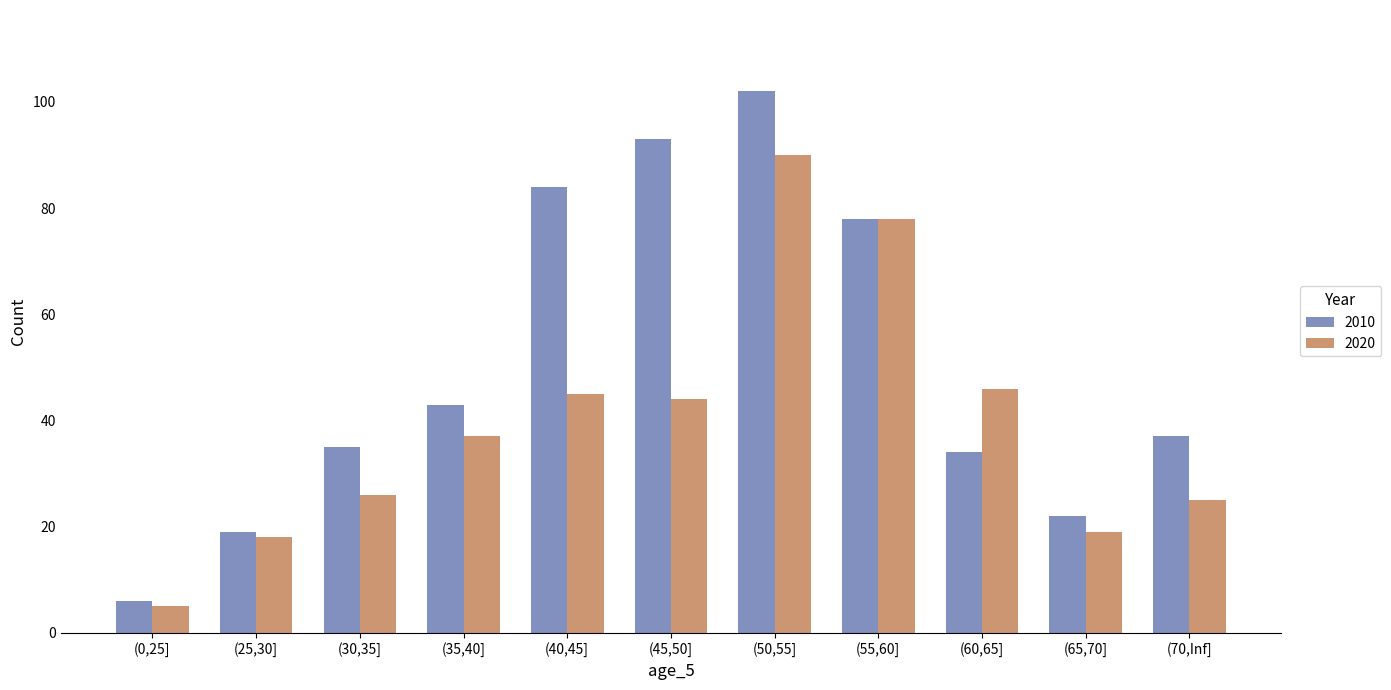

At which category is the sum across all series the highest?

(50,55]